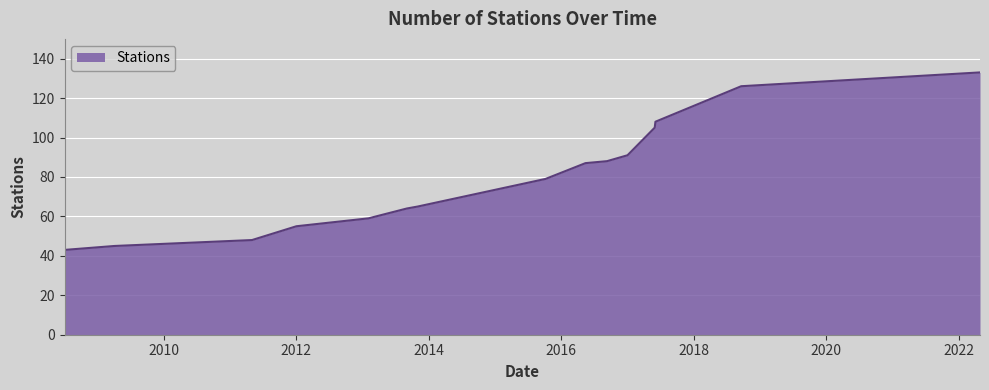

What is the difference between the maximum and minimum values?

90